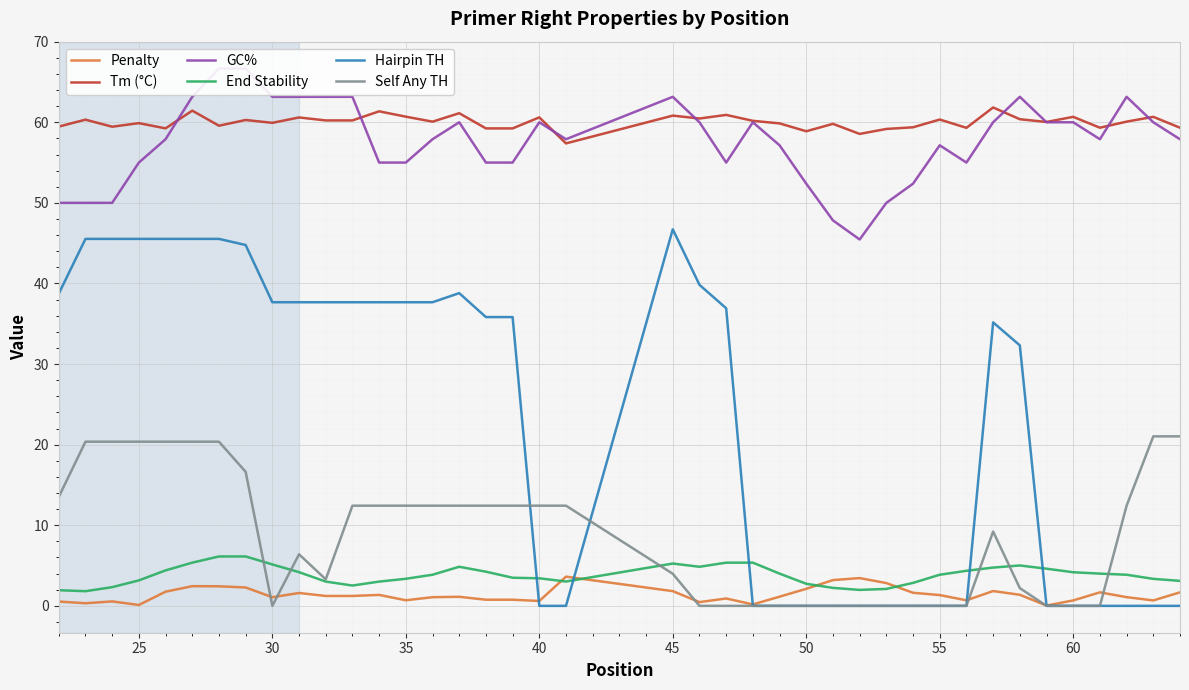

True or false: Penalty and Tm (°C) intersect in this chart.

False